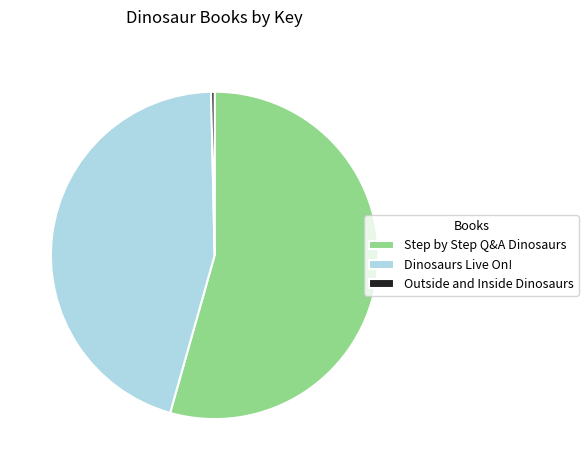

Which has a higher value, Dinosaurs Live On! or Step by Step Q&A Dinosaurs?

Step by Step Q&A Dinosaurs